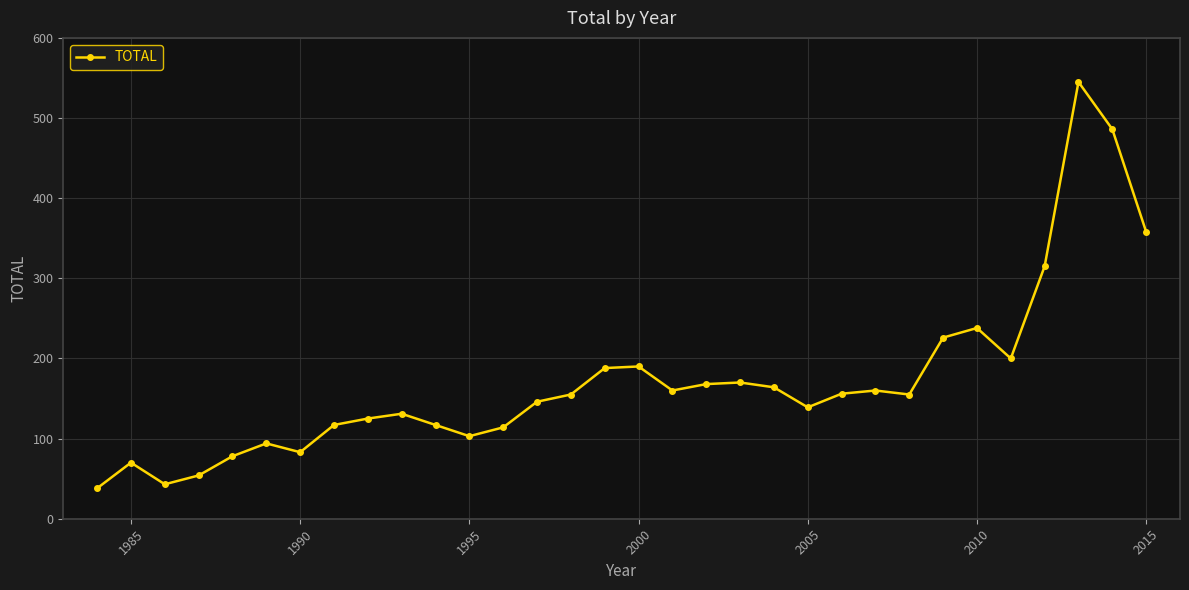

What is the value of the 8th point from the left?

117